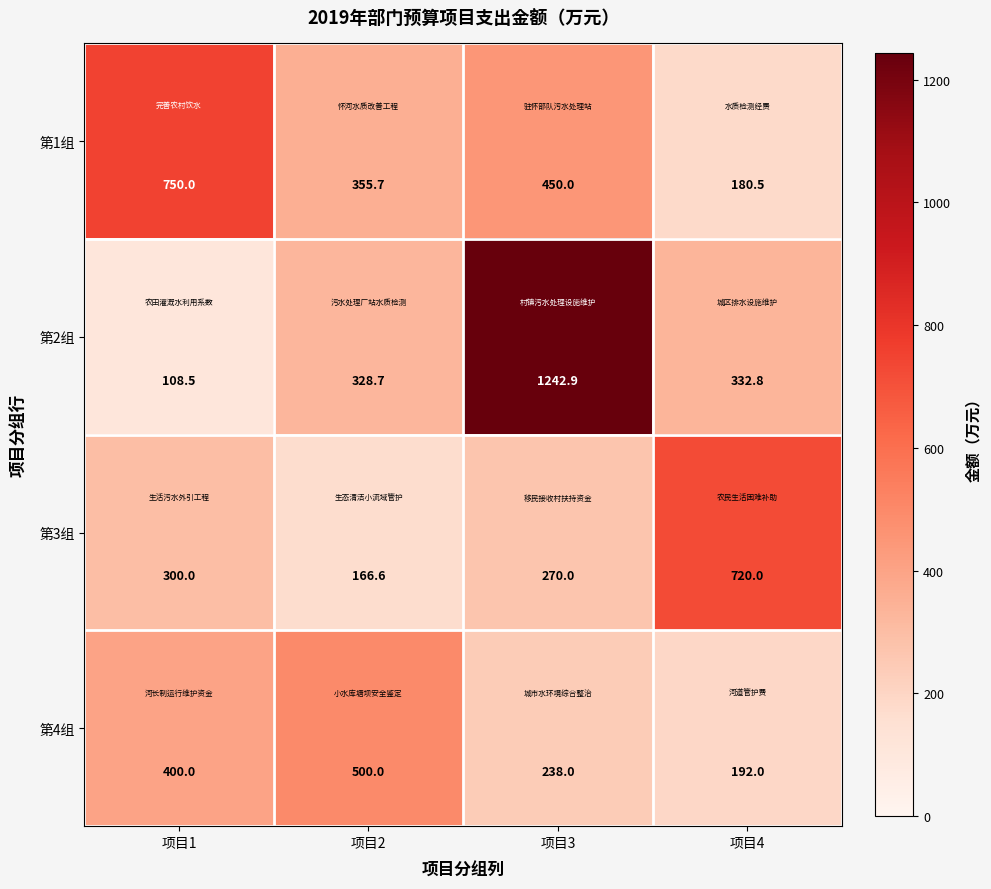

What is the minimum value shown in the chart?

108.5